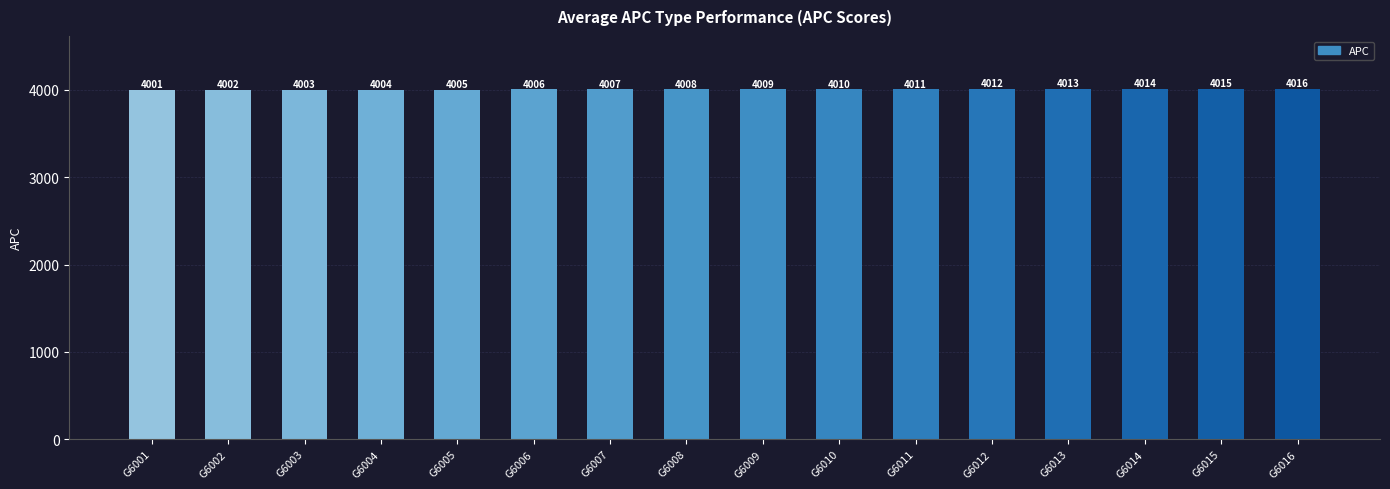

Reading right to left, extract all data points from this chart.

4016	4015	4014	4013	4012	4011	4010	4009	4008	4007	4006	4005	4004	4003	4002	4001